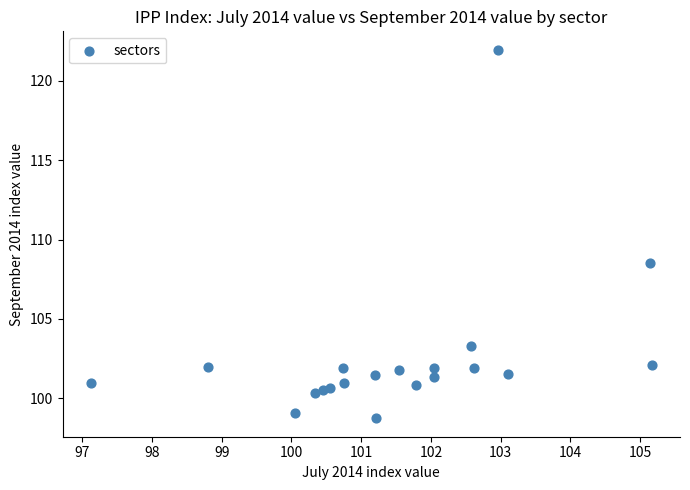

What is the range of X values (max minus min)?

8.0